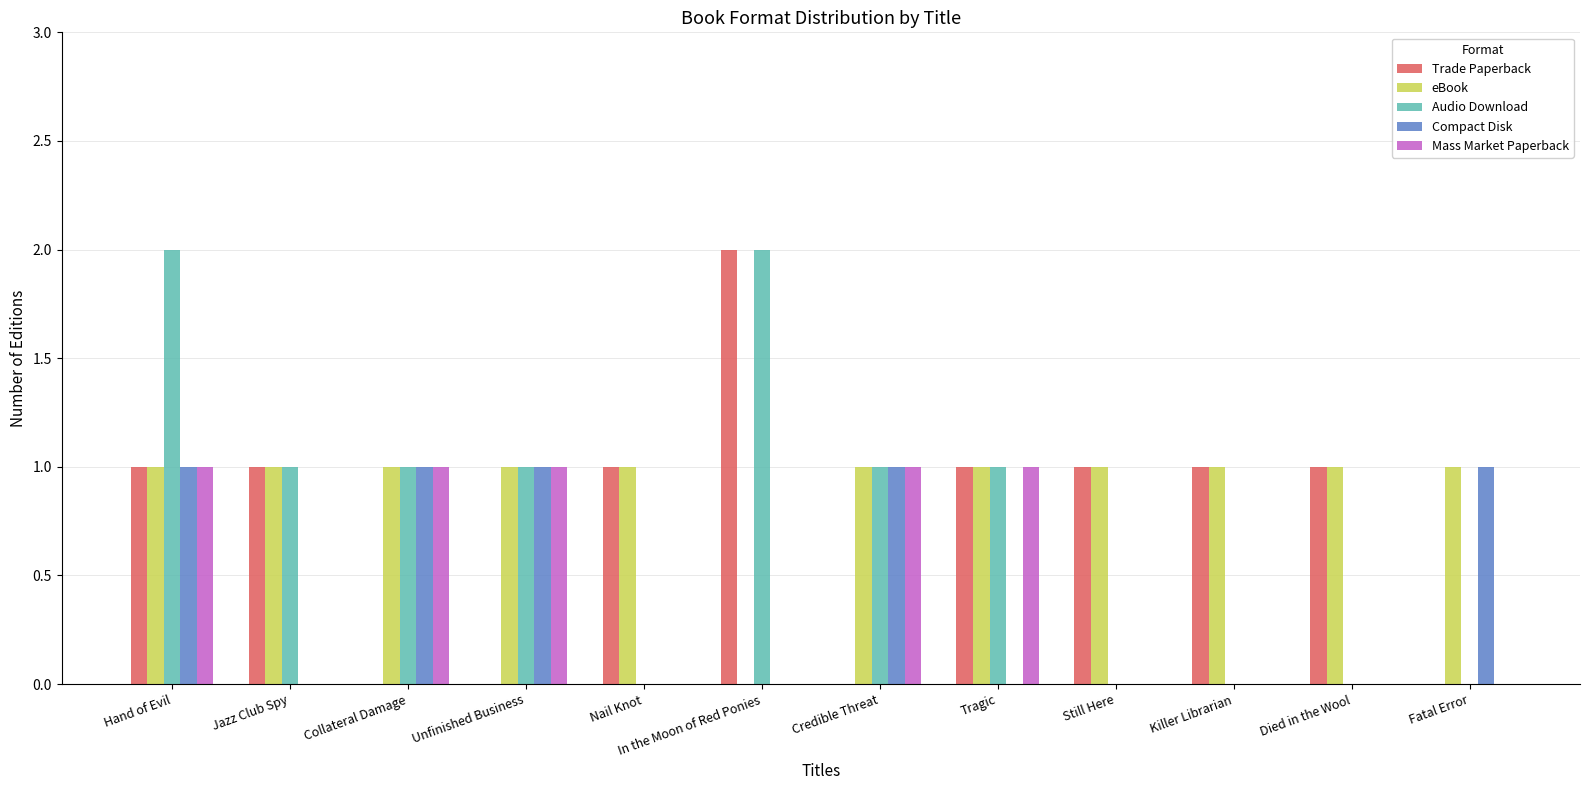

The value of Audio Download at Jazz Club Spy is 1. True or false?

True